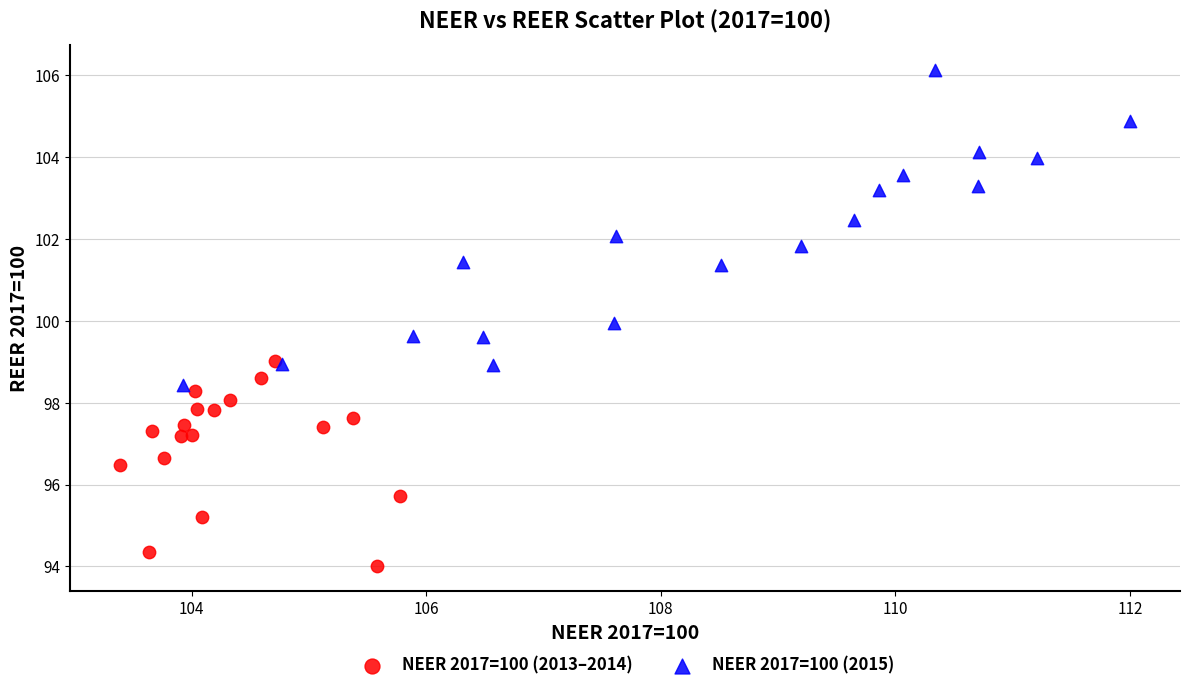

Which series contains the lowest Y value?

NEER 2017=100 (2013–2014)